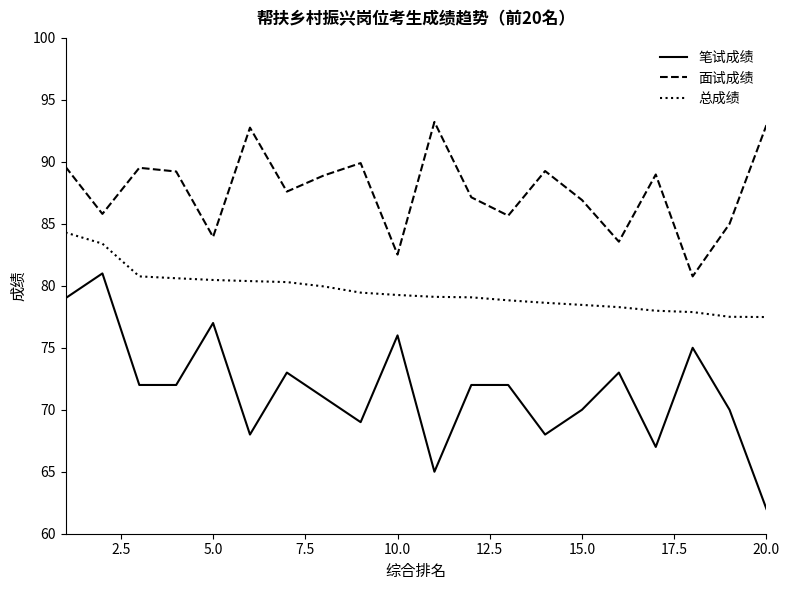

Which series has the largest total across all categories?

面试成绩